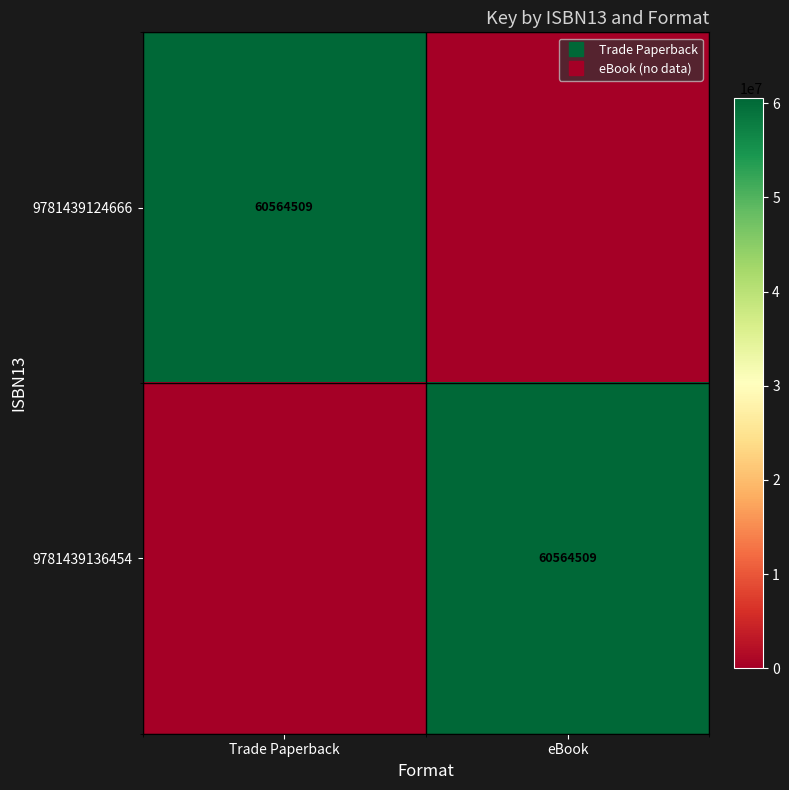

Which series has the largest range (max minus min)?

9781439124666